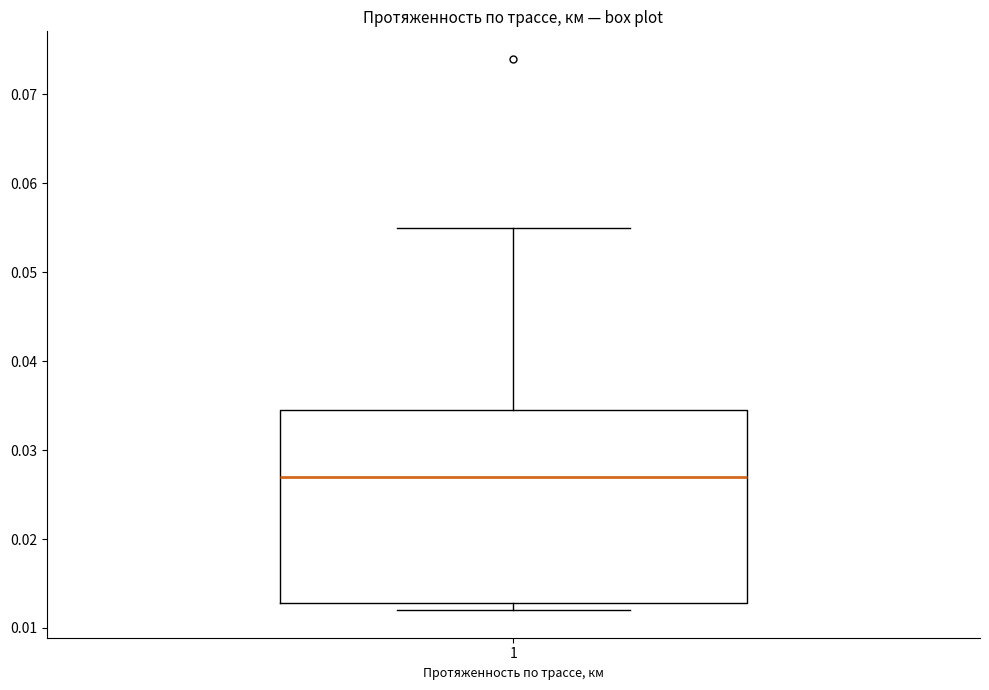

Where is the upper edge of the box at x = 1 on the y-axis? The values are not printed on the chart, so give them approximately, as read against the axis.

0.035